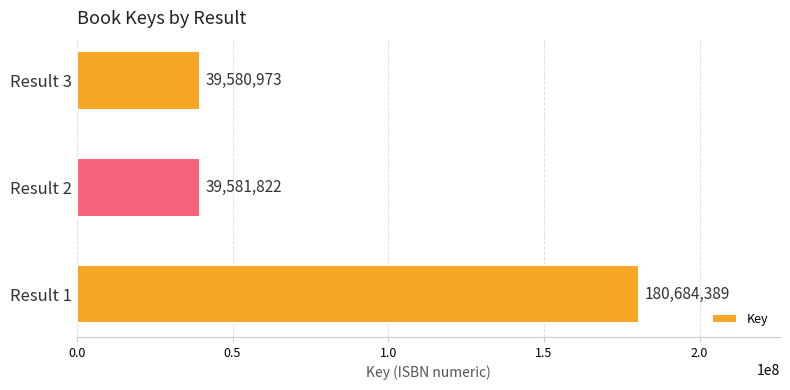

The value at Result 2 is 39581822. True or false?

True